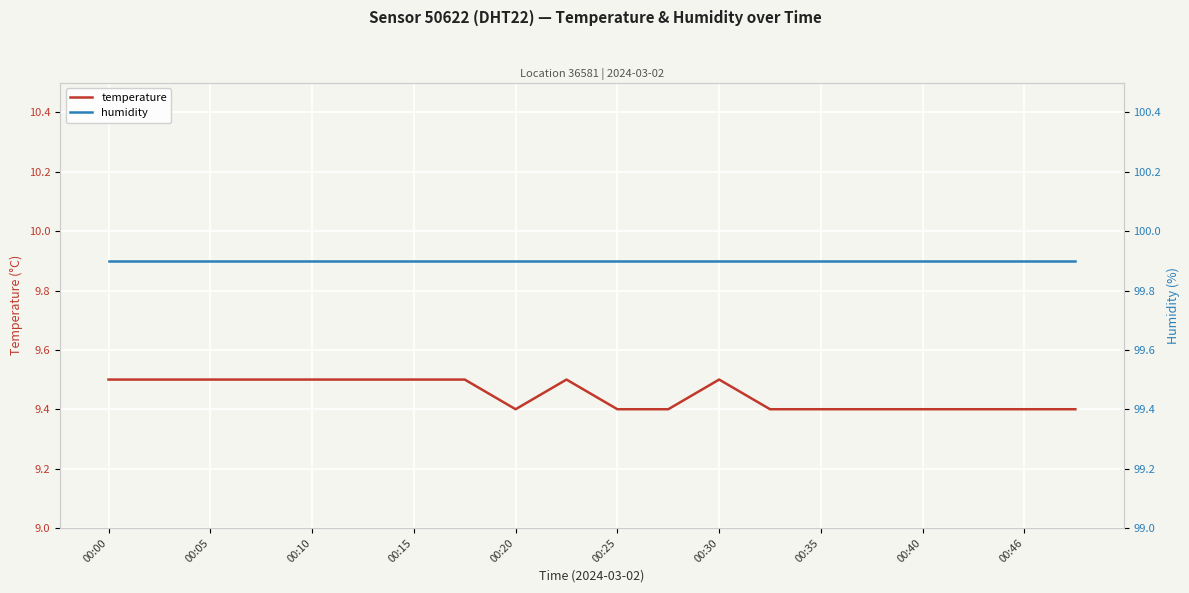

True or false: temperature has a value of 9.4 at 00:46.

True